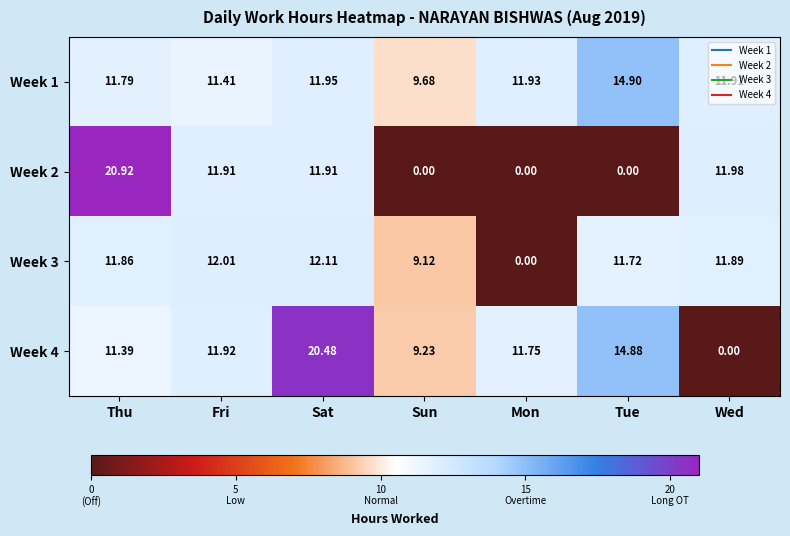

Where does the Week 3 series first go above 11?

Thu